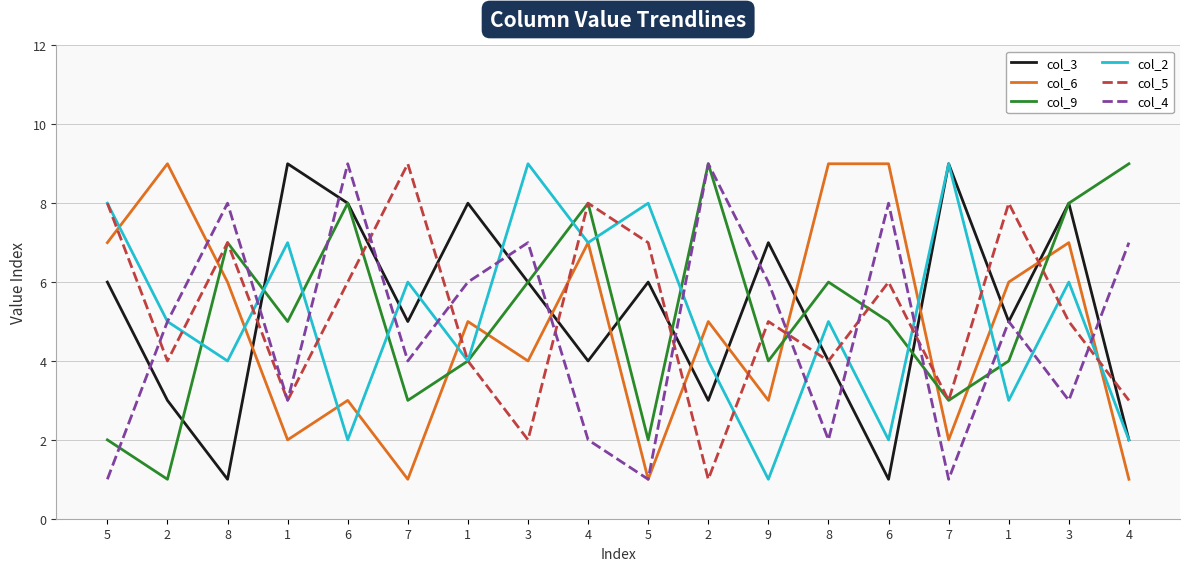

What are all the series names shown in the legend?

col_3, col_6, col_9, col_2, col_5, col_4